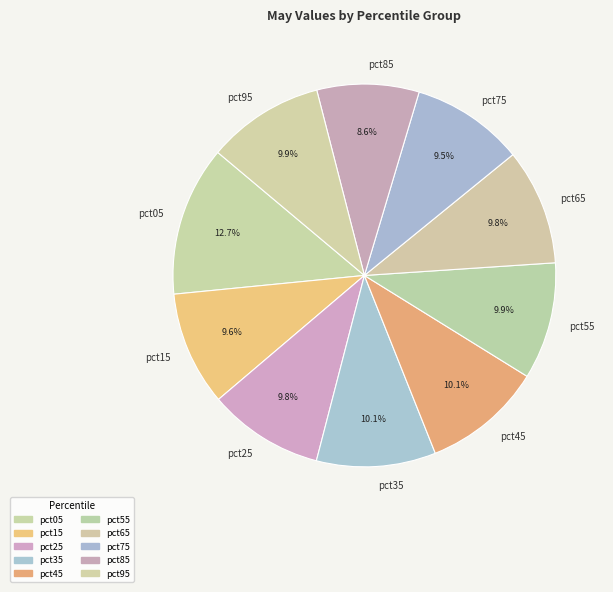

Does pct35 represent more than half of the total?

No